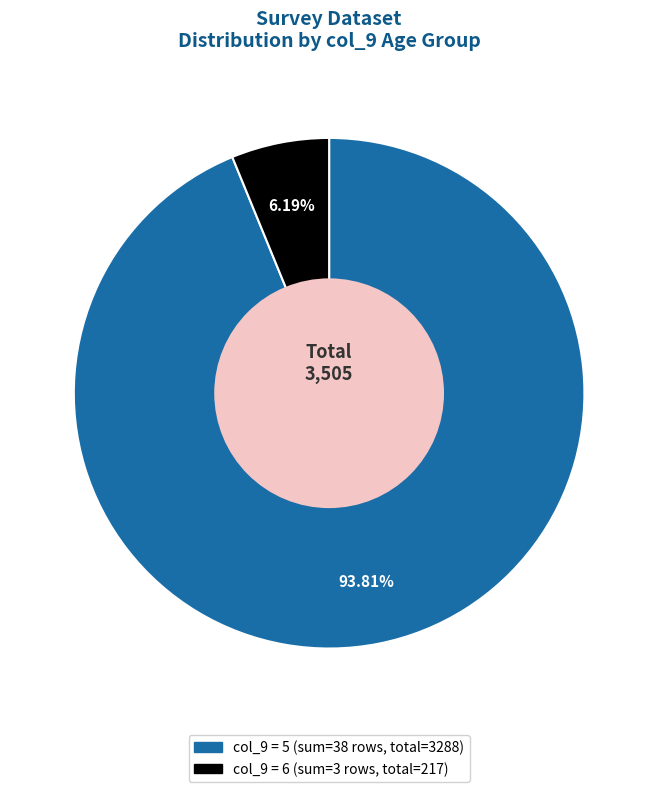

How many slices are in this pie chart?

2